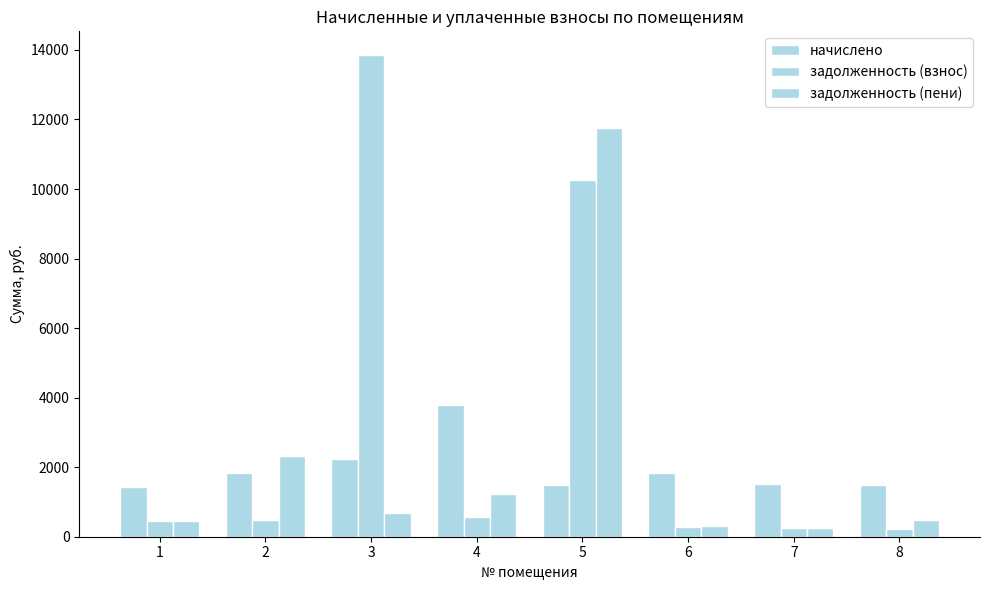

Reading right to left, what are all the values shown in this chart?

начислено: 8=1476.5	7=1510.5	6=1833.7	5=1479.9	4=3789.8	3=2241.9	2=1833.7	1=1435.6
задолженность (взнос): 8=234.1	7=238.8	6=290.2	5=10261.8	4=561.2	3=13843.1	2=477.4	1=453.8
задолженность (пени): 8=492.5	7=251.3	6=306.2	5=11741.7	4=1223.0	3=693.0	2=2311.1	1=464.5